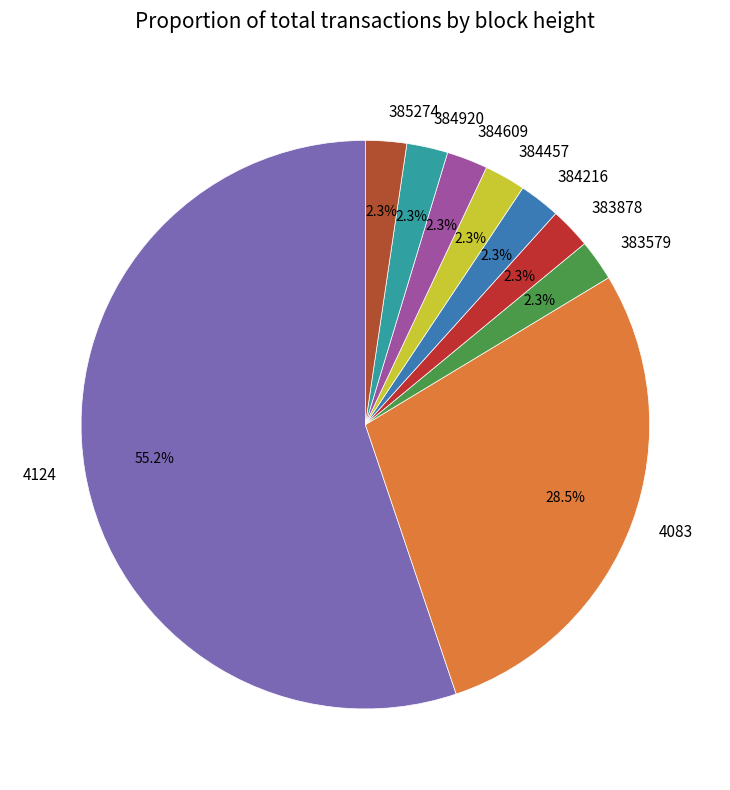

Count the number of slices in the pie.

9